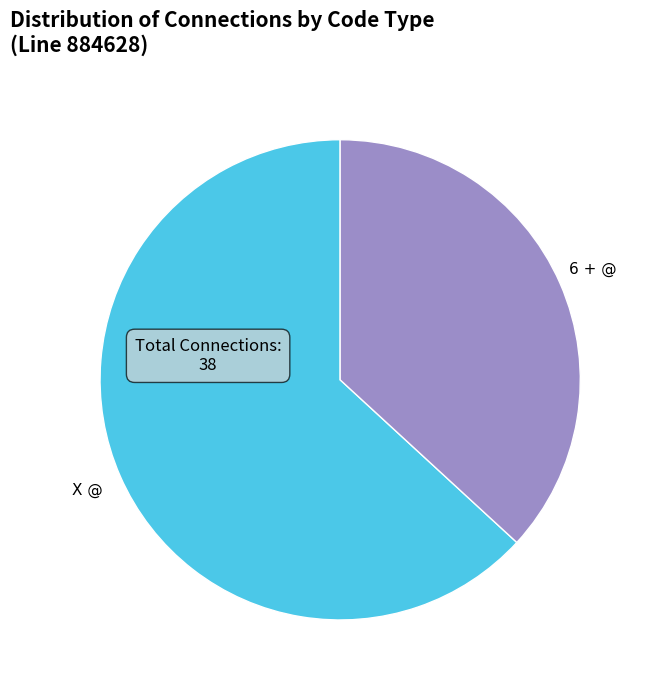

Is it true that X @ is 63% of the pie?

True